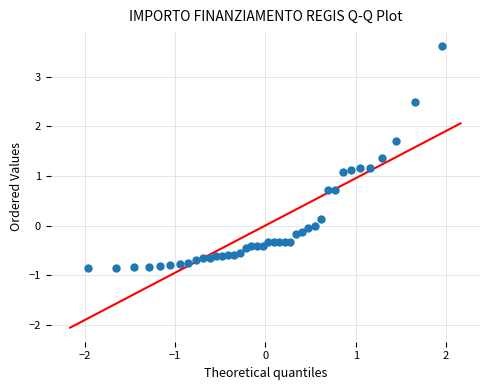

What is the range of Y values (max minus min)?

4.5